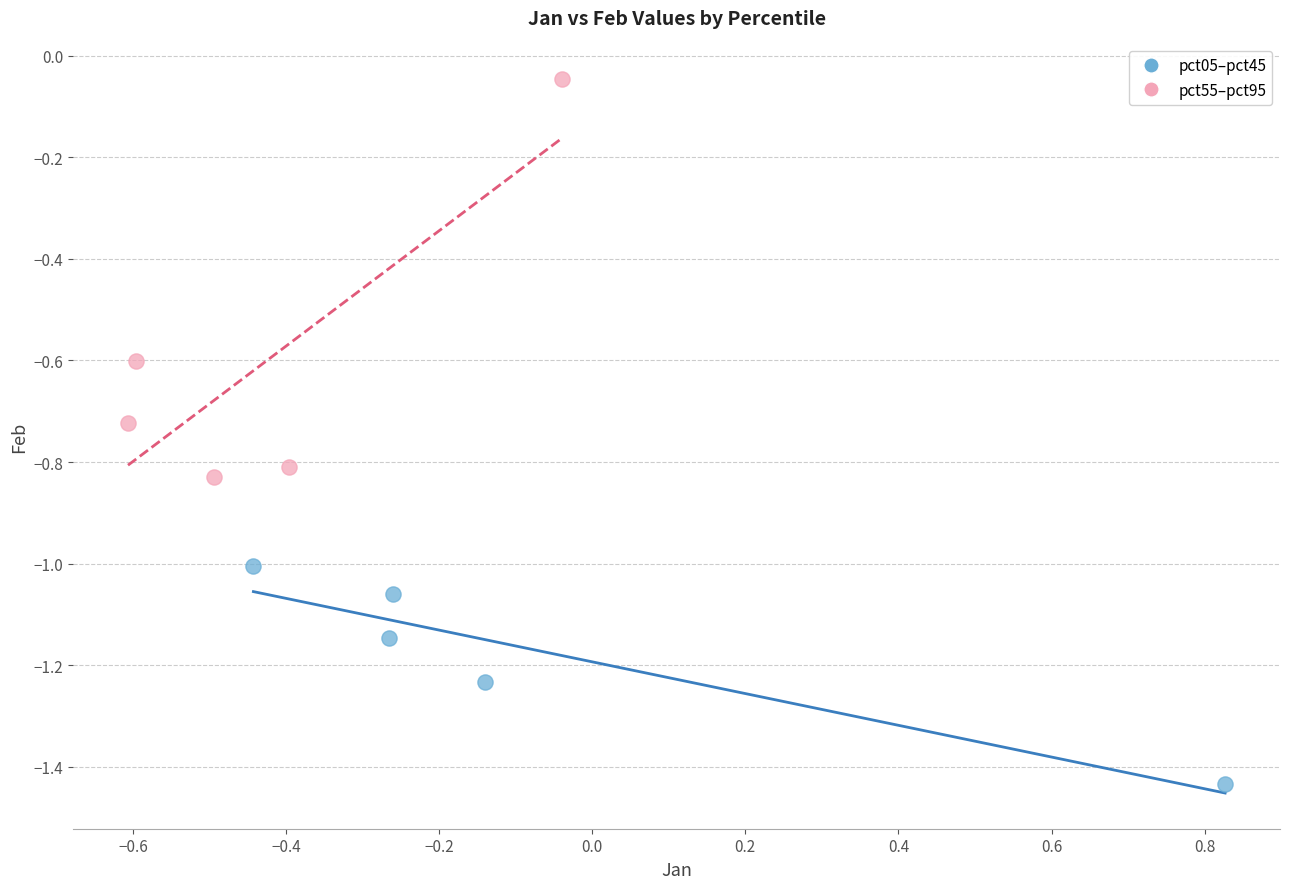

Which series has the widest spread of Y values?

pct55–pct95